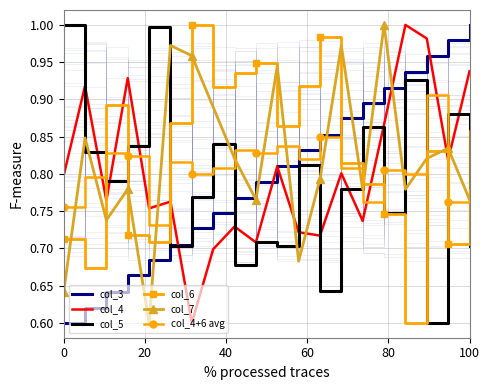

How many times do col_3 and col_6 cross each other?

1